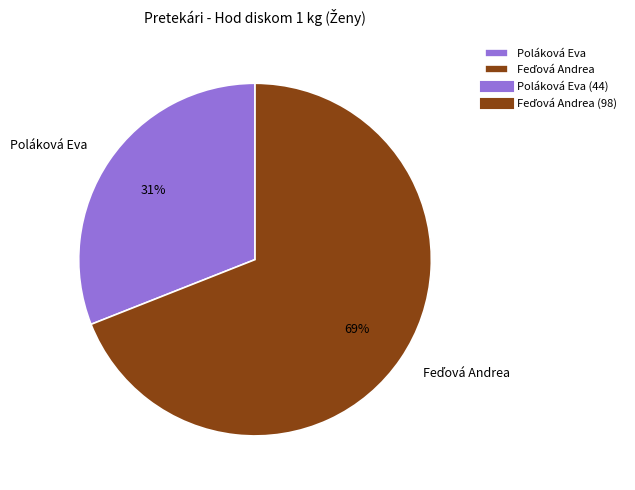

To the nearest percent, what is the average slice percentage?

50%